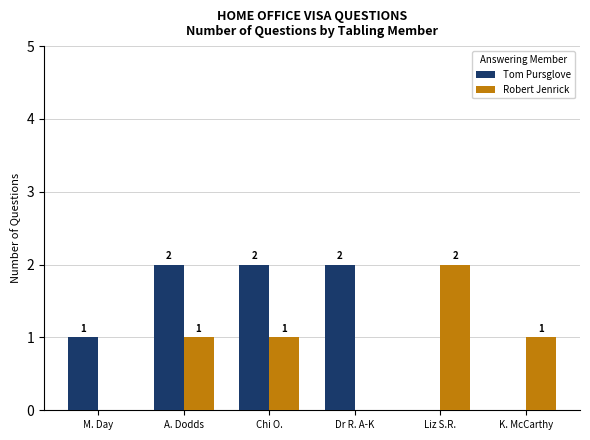

Are the bars horizontal?

No